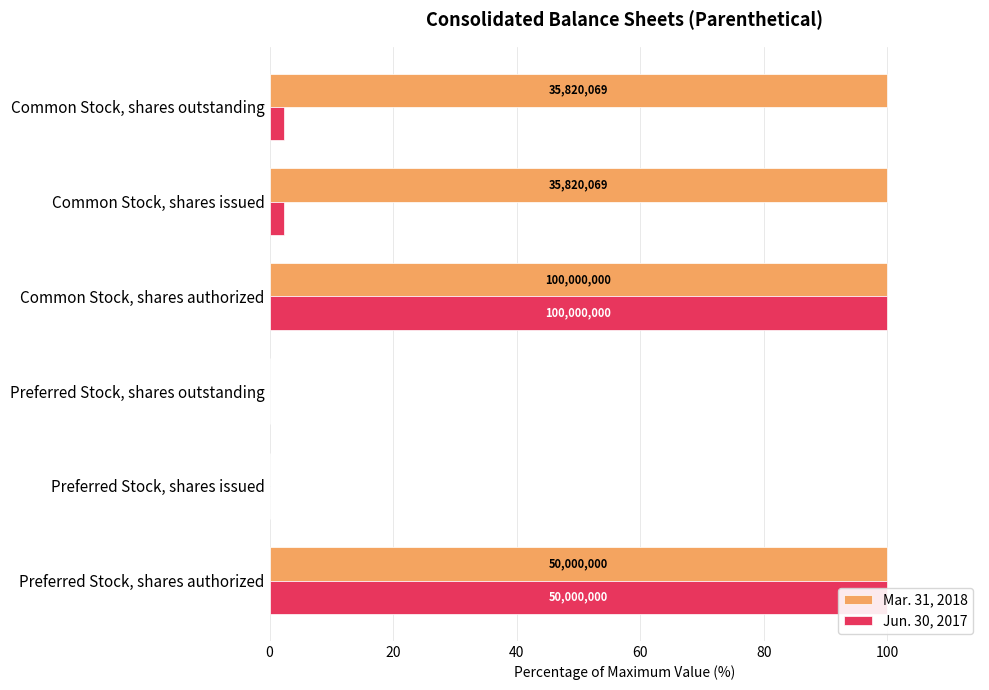

How many distinct data groups are displayed?

2